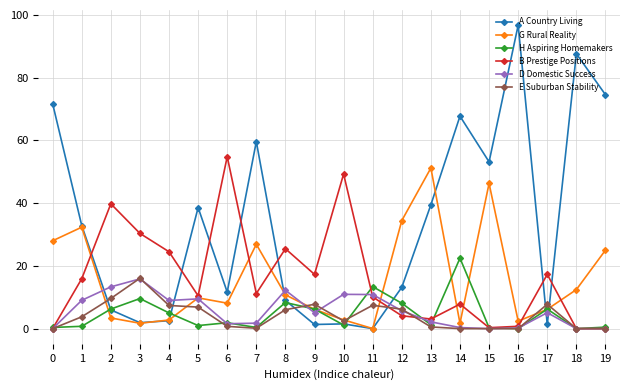

True or false: H Aspiring Homemakers has more than 2 points higher than both neighbors.

True